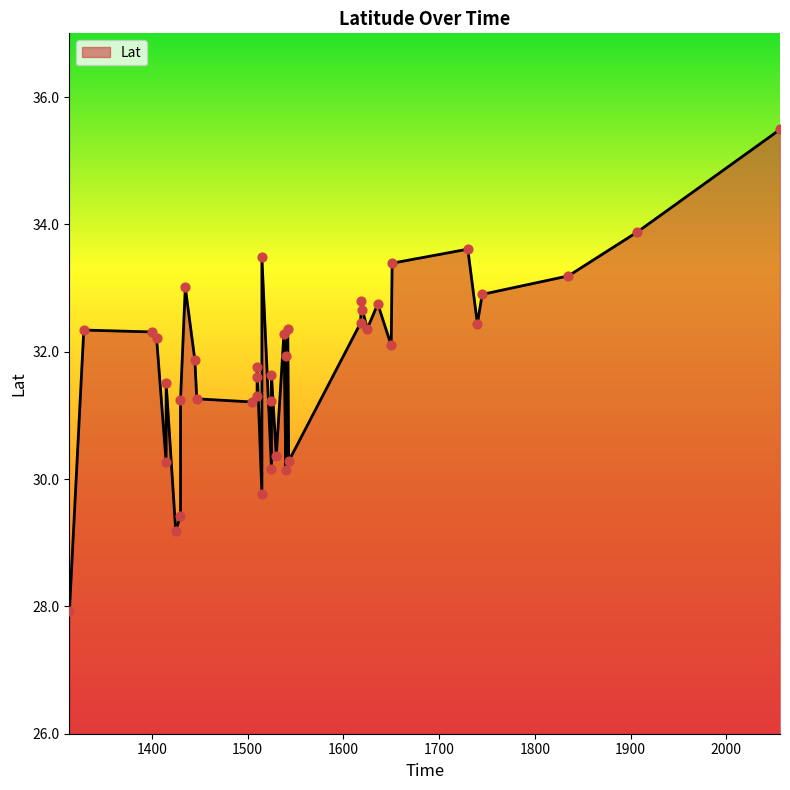

Between 1620 and 1530, which is larger?

1620